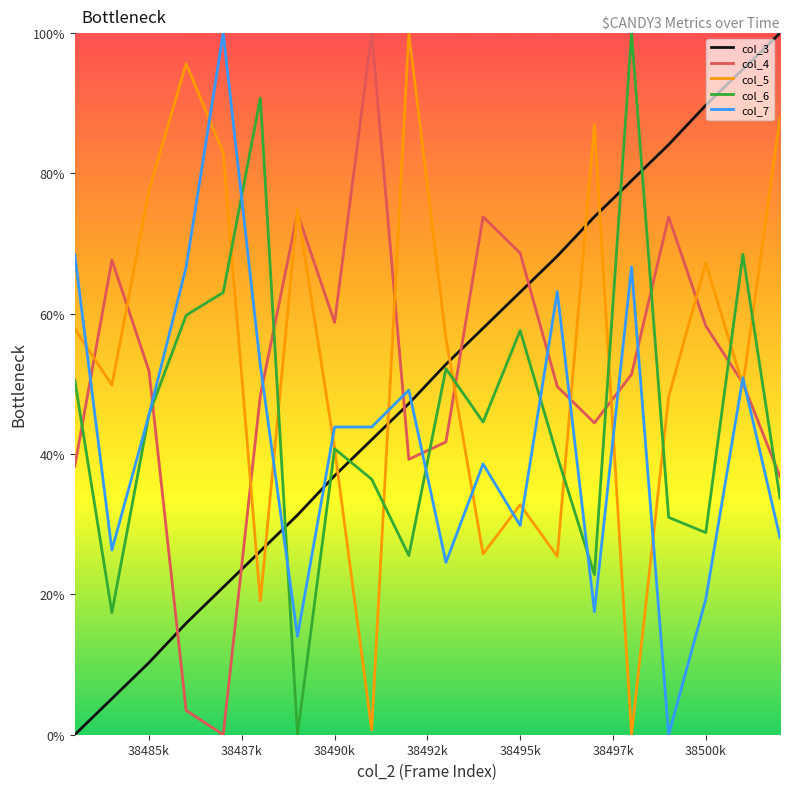

What is the greatest value displayed?

100.0